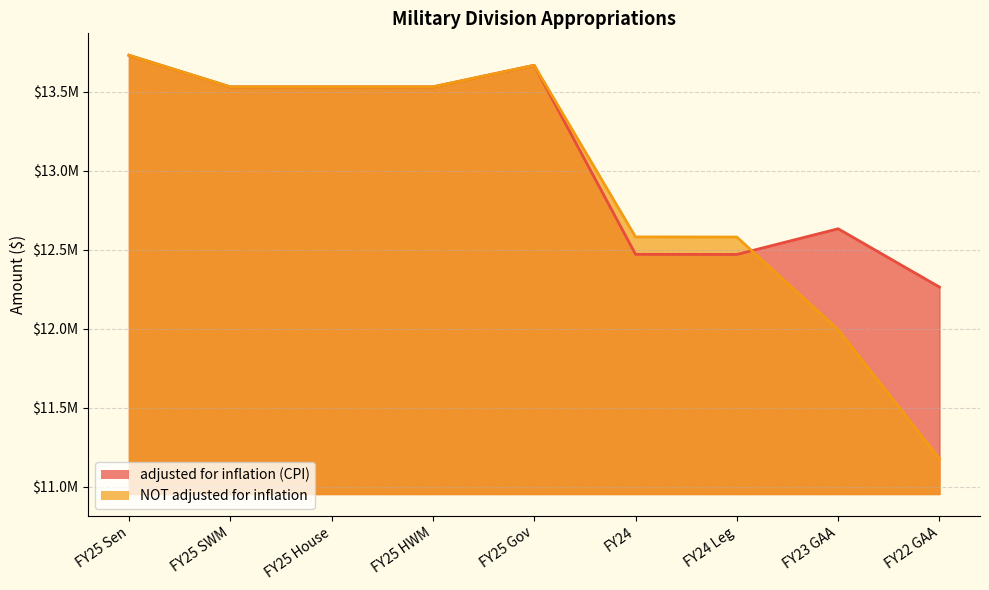

Reading left to right, transcribe all the data shown in this chart.

adjusted for inflation (CPI): FY25 Sen=13730282	FY25 SWM=13530282	FY25 House=13530282	FY25 HWM=13530282	FY25 Gov=13666952	FY24=12470629	FY24 Leg=12469793	FY23 GAA=12632394	FY22 GAA=12263527
NOT adjusted for inflation: FY25 Sen=13730282	FY25 SWM=13530282	FY25 House=13530282	FY25 HWM=13530282	FY25 Gov=13666952	FY24=12580873	FY24 Leg=12580030	FY23 GAA=11994414	FY22 GAA=11177525